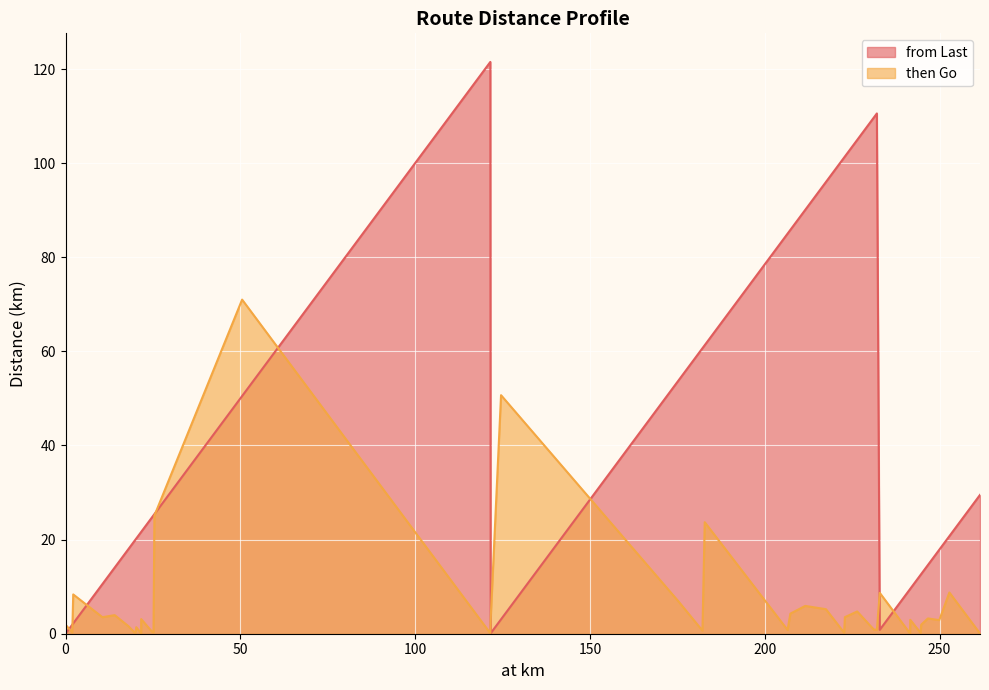

Rank the categories by then Go value from lowest to highest.

21.63, 241.58, 261.57, 121.51, 0.0, 244.58, 222.71, 19.78, 20.01, 25.16, 1.93, 24.75, 182.18, 206.53, 232.07, 231.17, 20.24, 18.01, 0.1, 244.75, 249.92, 241.62, 121.6, 21.64, 246.67, 10.55, 222.92, 14.06, 207.32, 226.44, 217.5, 211.59, 175.26, 2.2, 232.9, 252.81, 182.83, 25.42, 124.57, 50.51